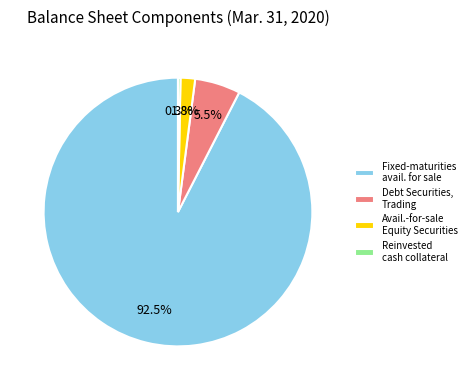

What is the smallest slice in the pie chart?

Reinvested cash collateral